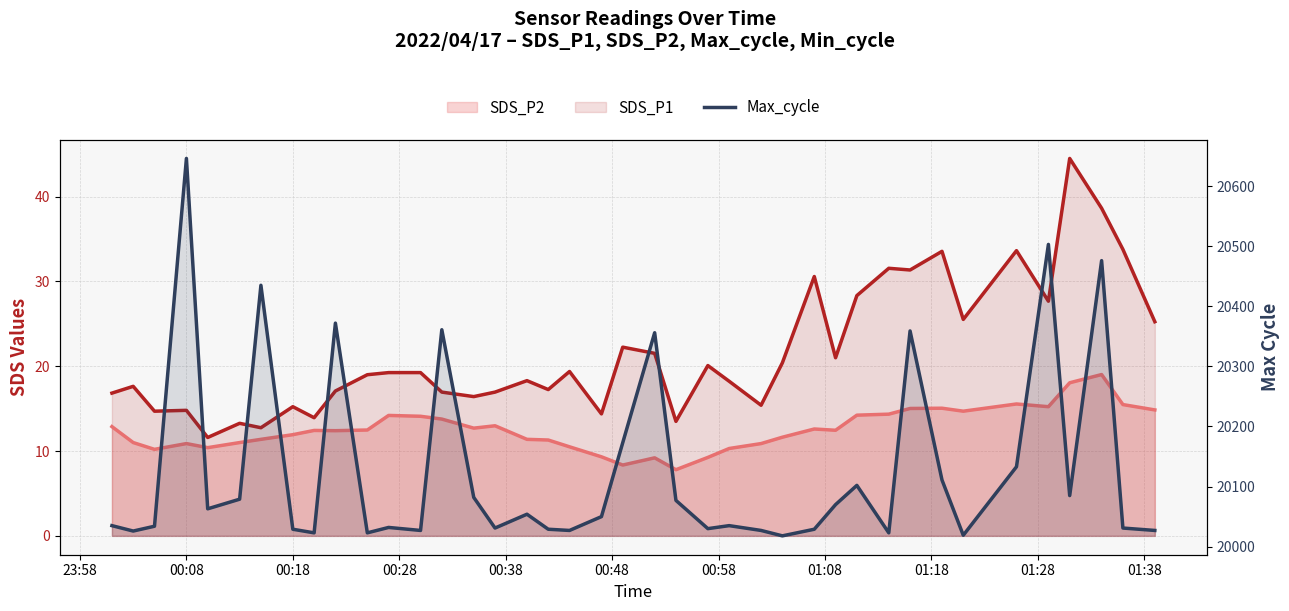

Reading right to left, what are all the values shown in this chart?

SDS_P1: 25.2	33.8	38.6	44.5	27.7	33.6	25.5	33.5	31.4	31.6	28.3	21.0	30.6	20.4	15.4	18.2	20.1	13.5	21.5	22.2	14.4	19.4	17.2	18.3	16.9	16.4	16.9	19.2	19.2	19.0	17.1	13.9	15.2	12.8	13.3	11.6	14.8	14.7	17.6	16.8
SDS_P2: 14.8	15.5	19.0	18.1	15.2	15.6	14.7	15.1	15.0	14.3	14.2	12.4	12.6	11.6	10.9	10.3	9.2	7.8	9.2	8.3	9.3	10.5	11.3	11.4	13.0	12.7	13.8	14.1	14.2	12.5	12.4	12.4	11.9	11.4	11.0	10.4	10.9	10.2	11.0	12.9
Max_cycle: 20027.0	20031.0	20476.0	20085.0	20503.0	20133.0	20019.0	20111.0	20359.0	20023.0	20102.0	20070.0	20029.0	20018.0	20027.0	20035.0	20030.0	20077.0	20356.0	20173.0	20050.0	20027.0	20029.0	20054.0	20031.0	20082.0	20361.0	20027.0	20032.0	20023.0	20372.0	20023.0	20029.0	20435.0	20079.0	20063.0	20646.0	20034.0	20026.0	20035.0